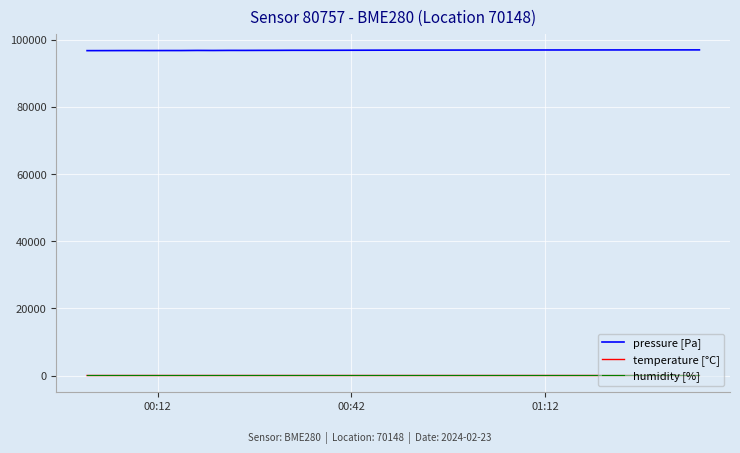

What is the average value of the pressure [Pa] series?

96858.4